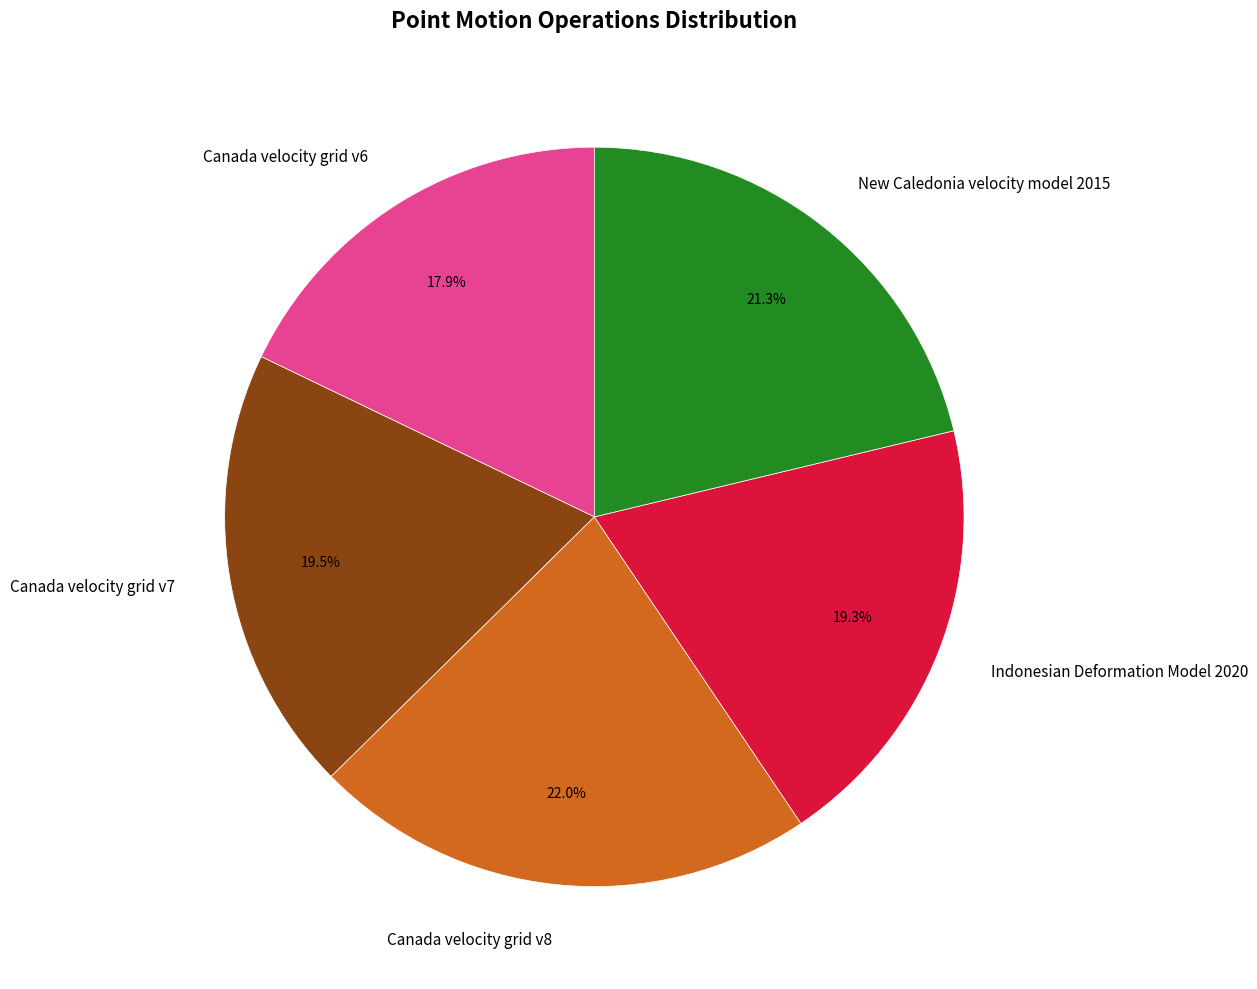

To the nearest percent, what is the difference between the New Caledonia velocity model 2015 and Canada velocity grid v6 slice percentages?

3%